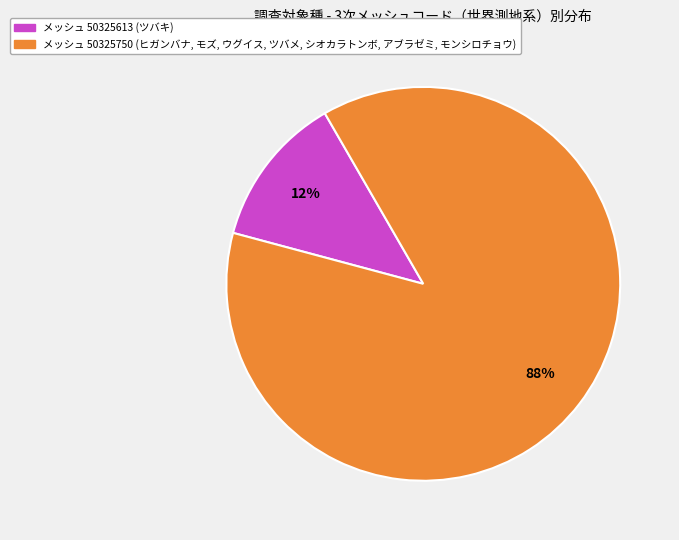

Is there a majority slice in this chart?

Yes